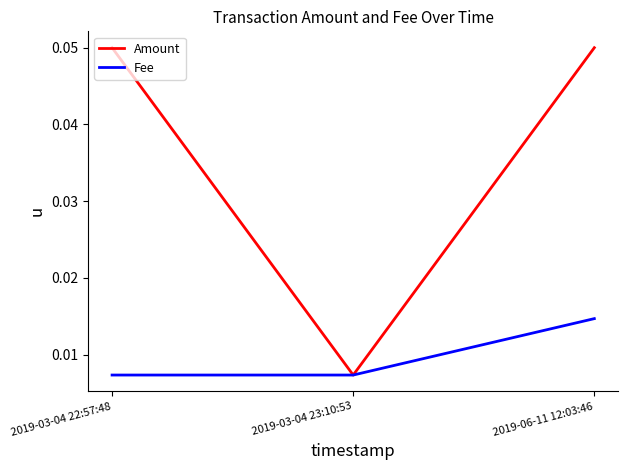

True or false: Amount has a value of 0.0 at 2019-03-04 22:57:48.

False